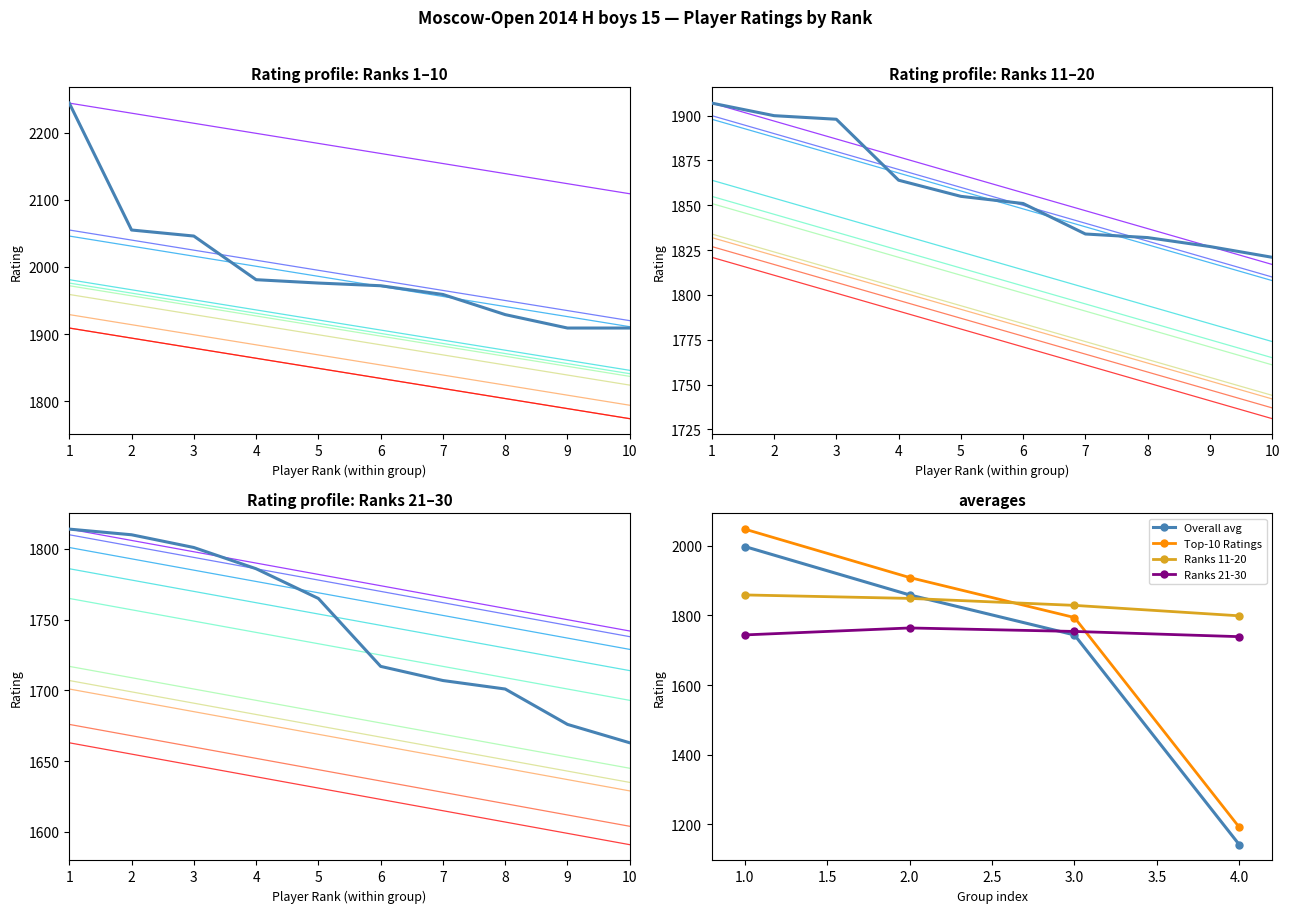

Which series has the widest spread of values?

Top-10 Ratings